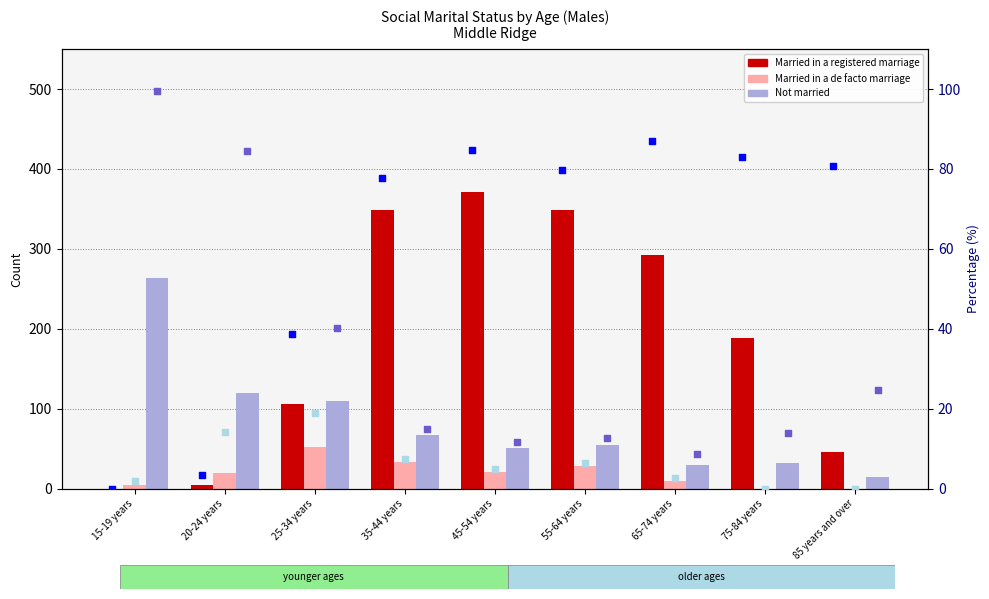

Which series has the largest total across all categories?

Married in a registered marriage